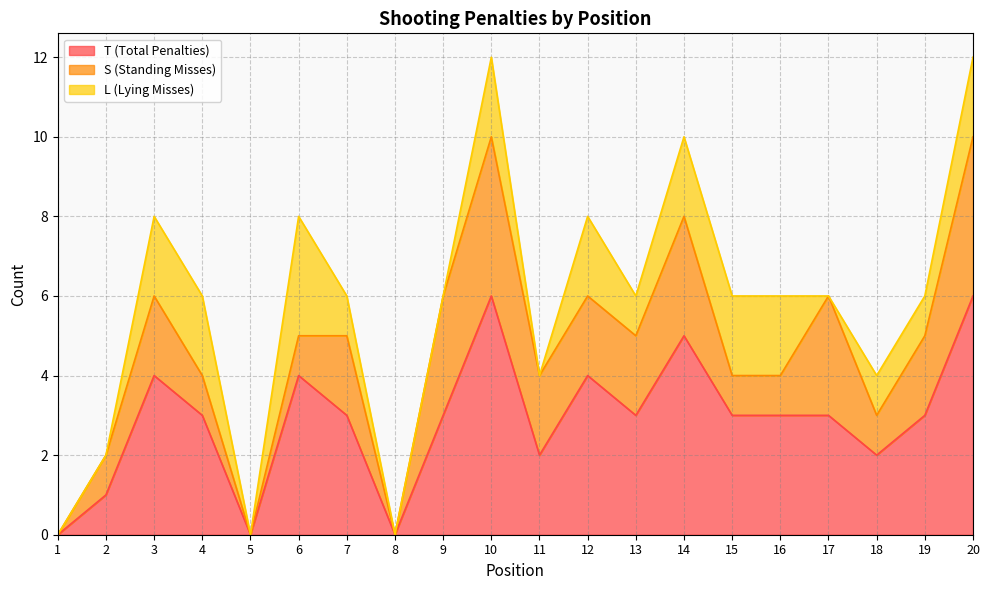

True or false: S (Standing Misses) and T (Total Penalties) intersect in this chart.

False